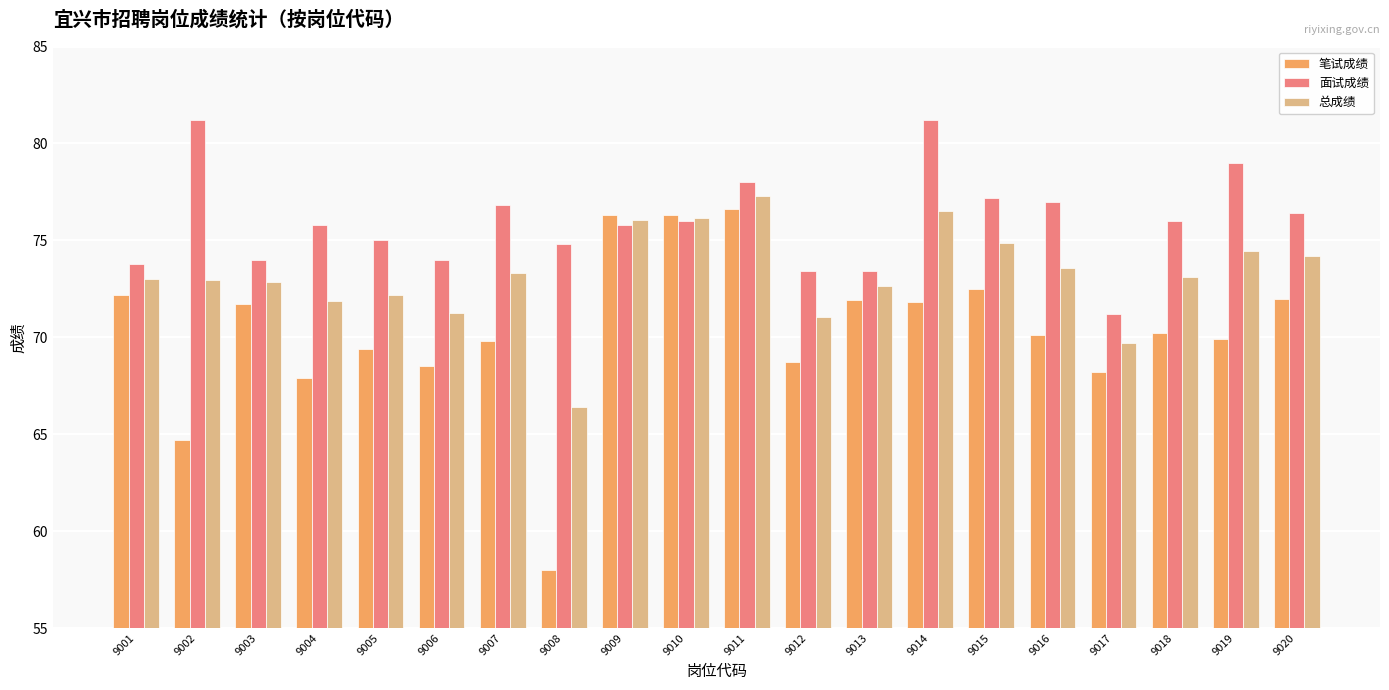

At 9020, list the series in order from largest to smallest.

面试成绩, 总成绩, 笔试成绩